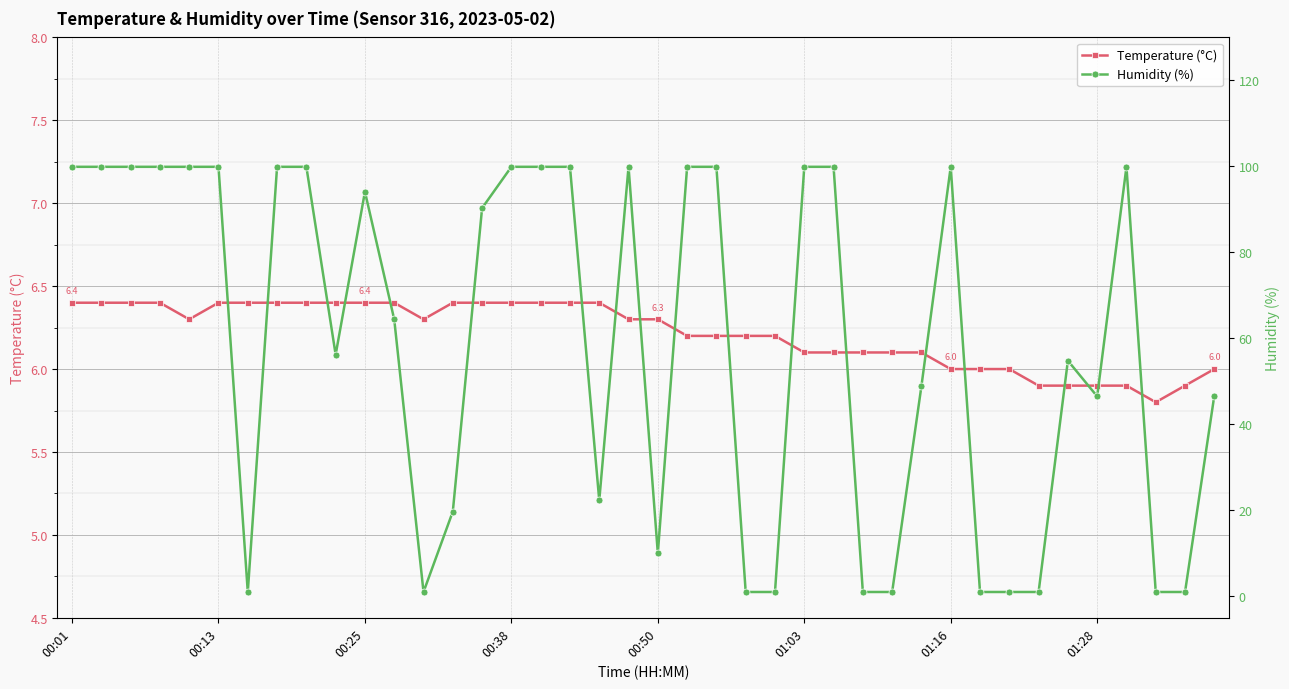

Reading left to right, extract all data points from this chart.

Temperature (°C): 6.4	6.4	6.4	6.4	6.3	6.4	6.4	6.4	6.4	6.4	6.4	6.4	6.3	6.4	6.4	6.4	6.4	6.4	6.4	6.3	6.3	6.2	6.2	6.2	6.2	6.1	6.1	6.1	6.1	6.1	6.0	6.0	6.0	5.9	5.9	5.9	5.9	5.8	5.9	6.0
Humidity (%): 99.9	99.9	99.9	99.9	99.9	99.9	1.0	99.9	99.9	56.2	94.1	64.4	1.0	19.7	90.3	99.9	99.9	99.9	22.3	99.9	10.0	99.9	99.9	1.0	1.0	99.9	99.9	1.0	1.0	48.9	99.9	1.0	1.0	1.0	54.8	46.5	99.9	1.0	1.0	46.7